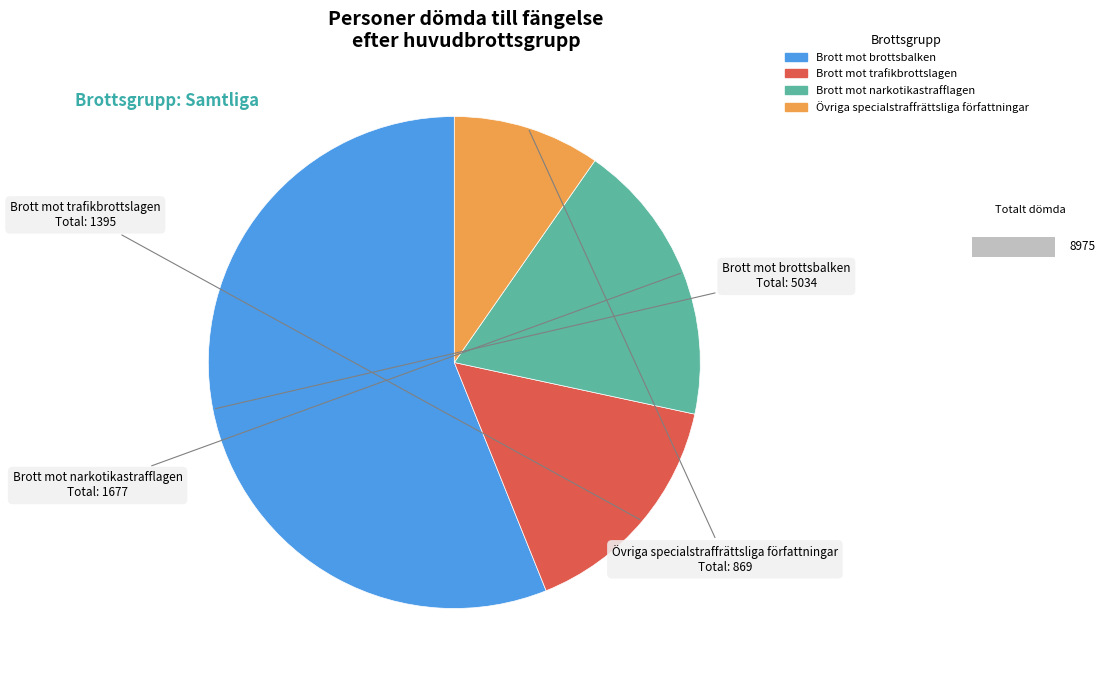

To the nearest percent, what is the combined percentage of Brott mot brottsbalken and Brott mot trafikbrottslagen?

72%